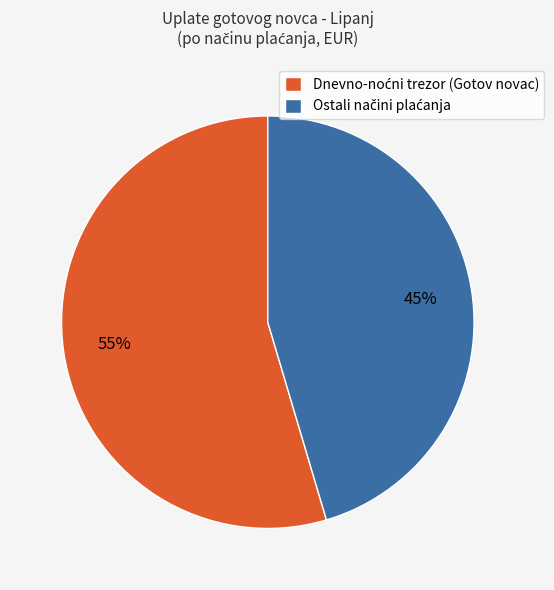

To the nearest percent, what is the average slice percentage?

50%